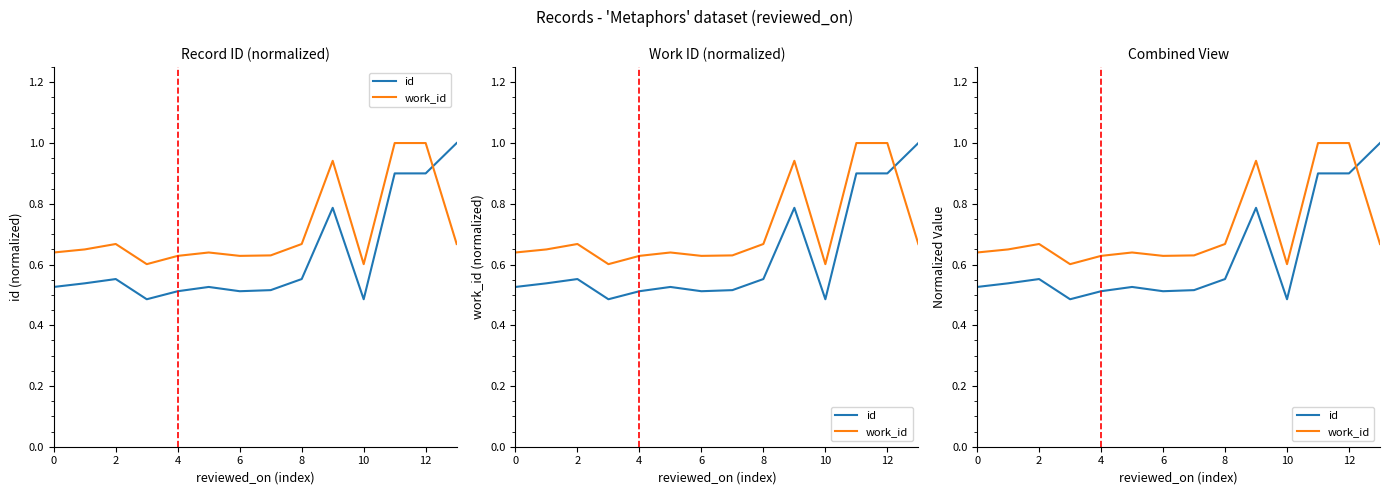

Read the id value at 4.

0.5